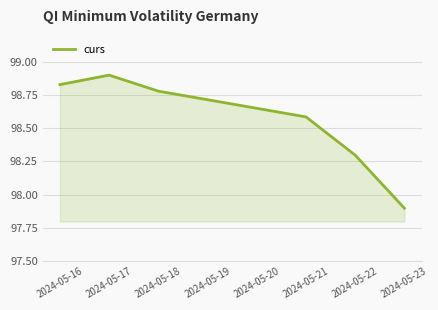

How many lines are shown in the chart?

1